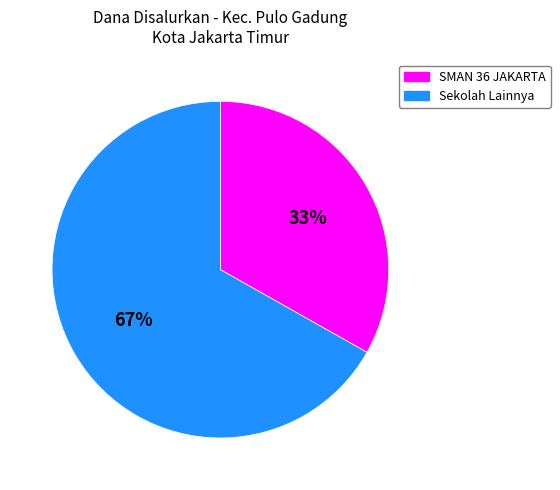

To the nearest percent, what is the difference between the largest and smallest slice percentages?

34%